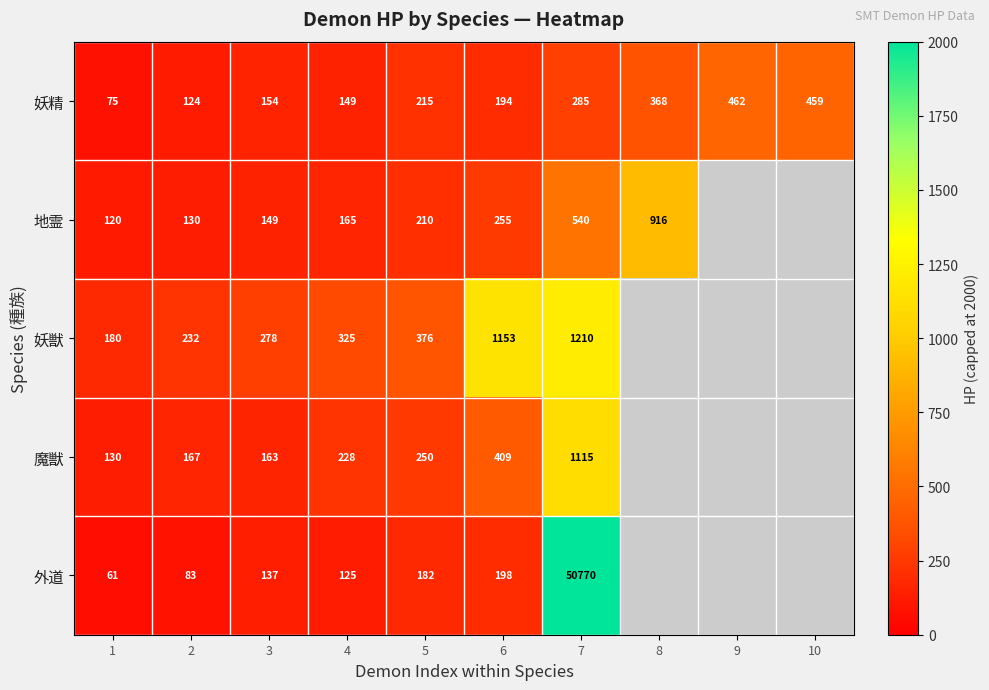

Count the number of data series in this chart.

5